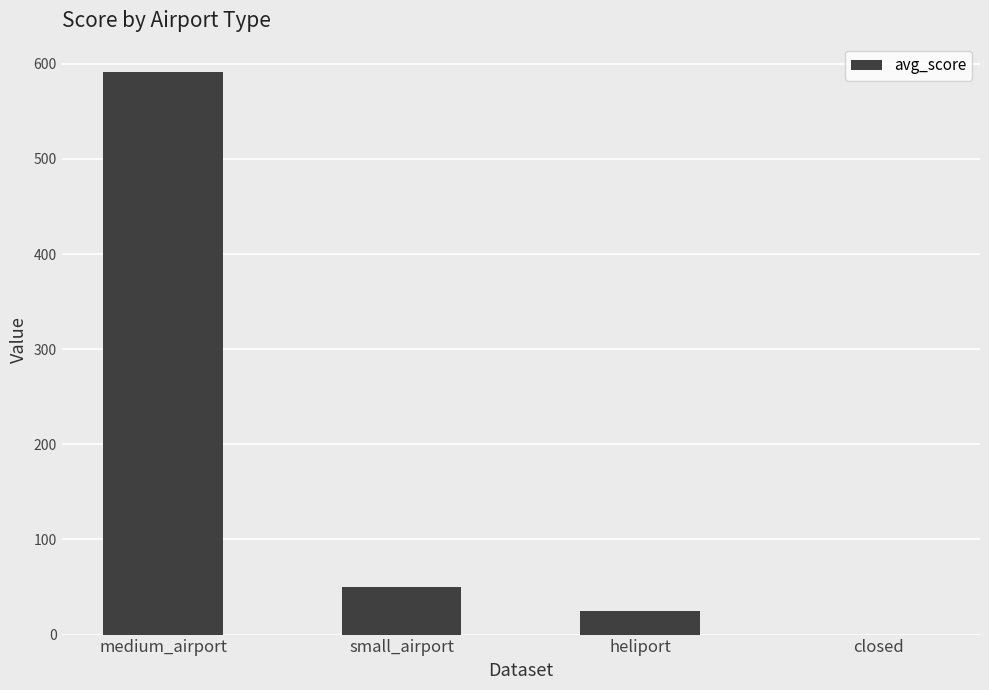

What is the sum of all values?

666.7